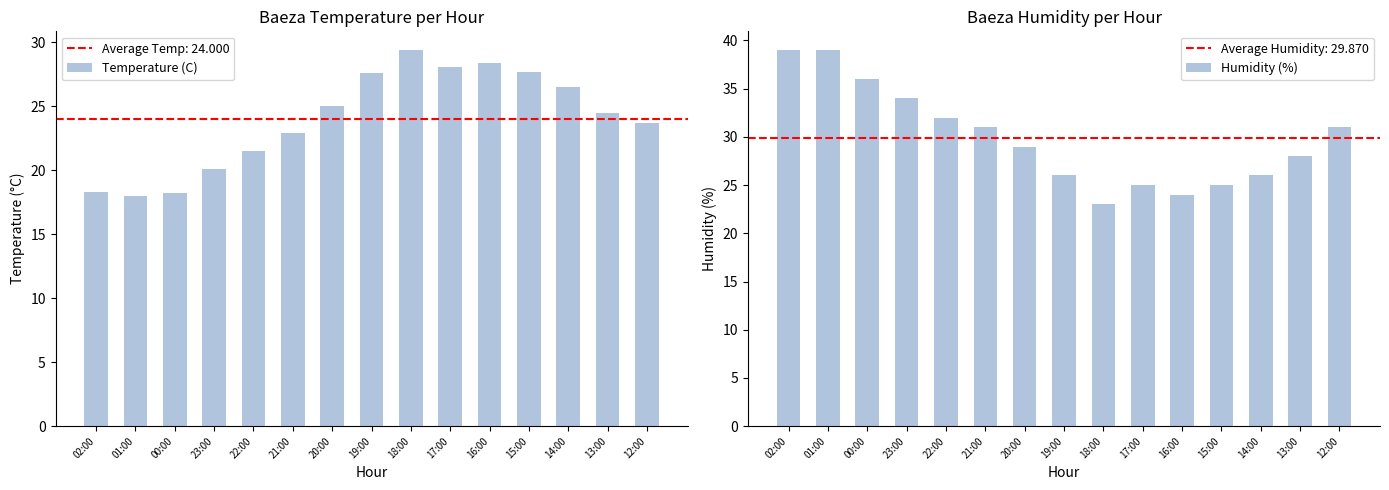

The Humidity (%) series shows 20.2 at 02:00. True or false?

False